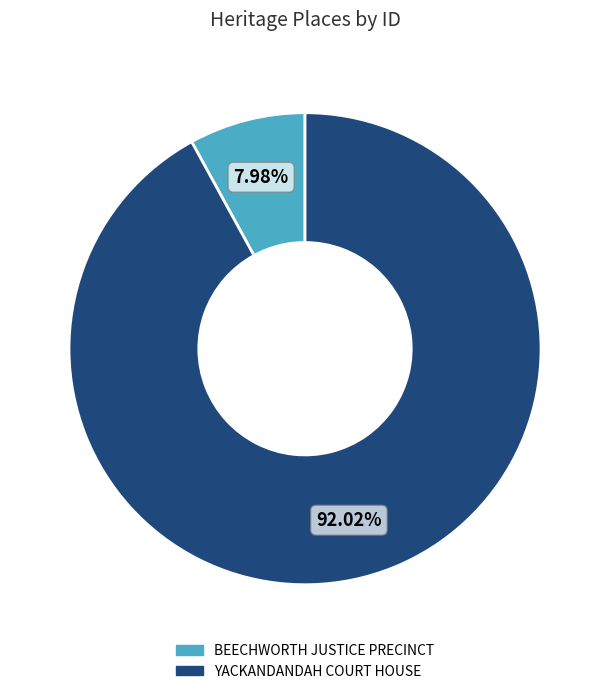

Rank the categories by value from lowest to highest.

BEECHWORTH JUSTICE PRECINCT, YACKANDANDAH COURT HOUSE